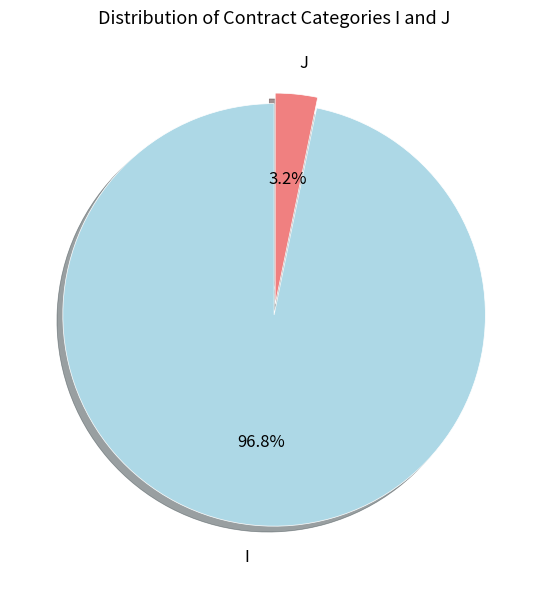

To the nearest percent, what is the difference between the I and J slice percentages?

94%